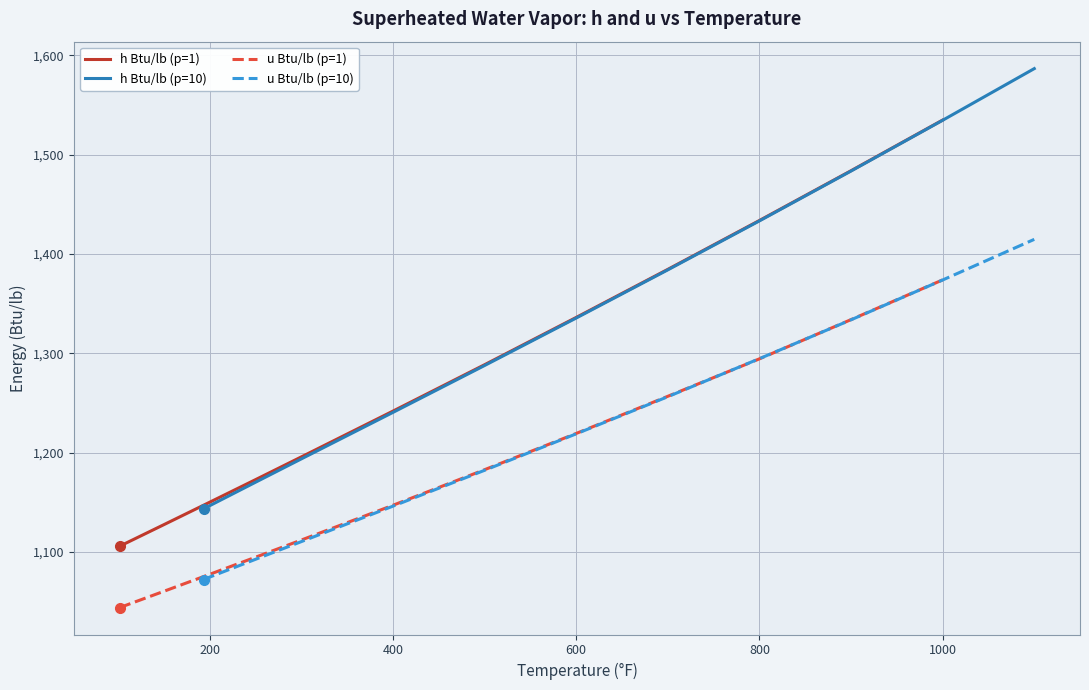

Is it true that h Btu/lb (p=10) equals 1335.5 at 600?

True